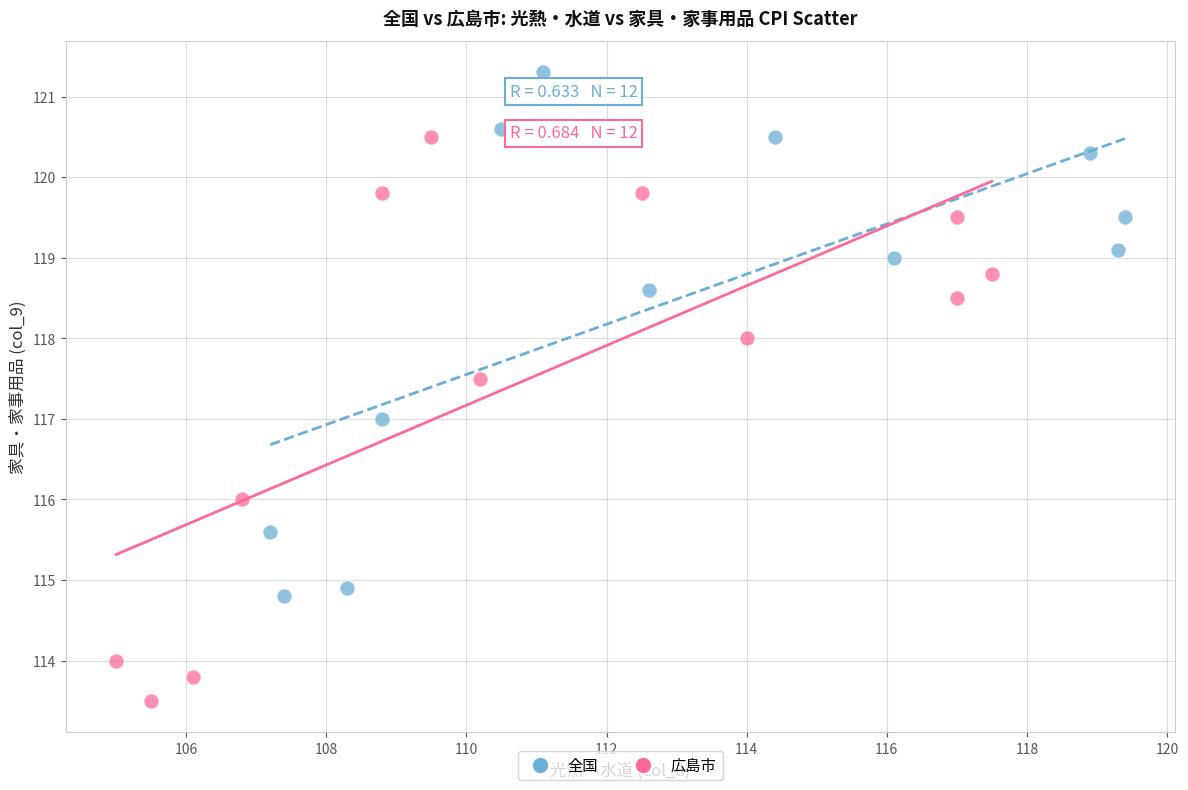

Which series reaches the minimum Y coordinate?

広島市